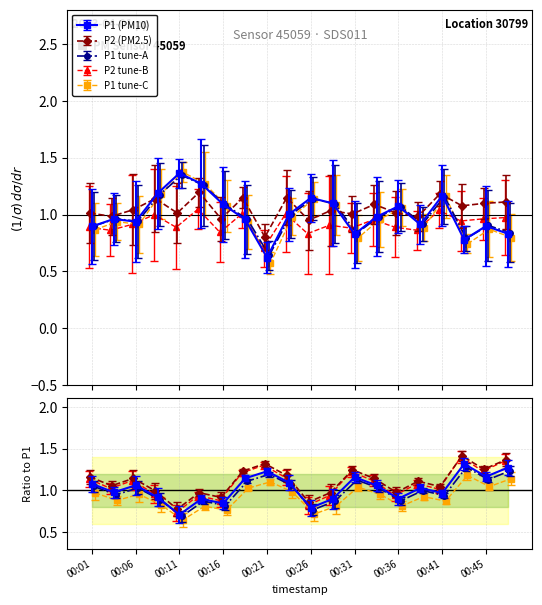

What is the sum of all P2 values?

21.0